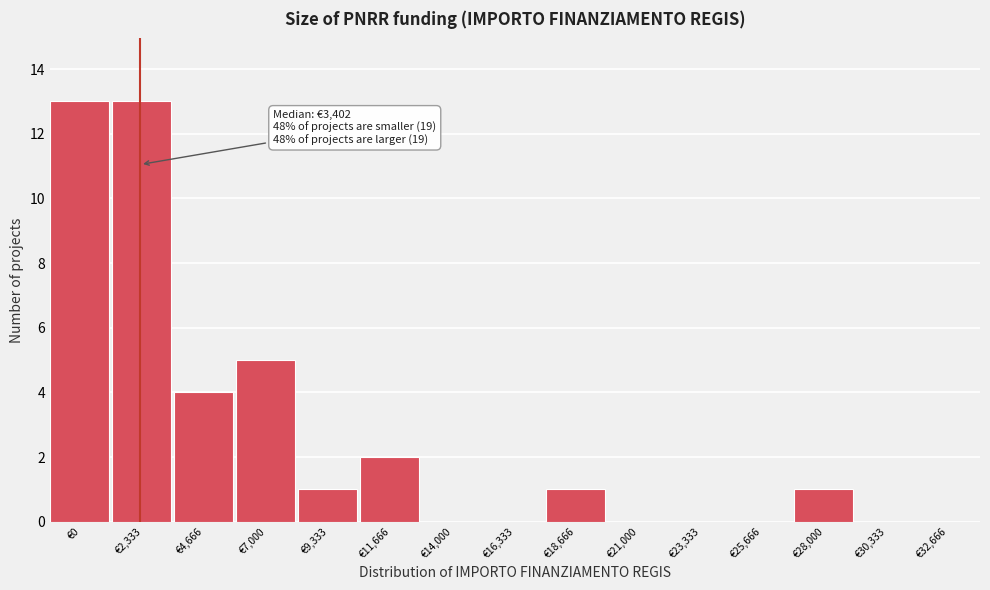

Reading left to right, extract all data points from this chart.

€0=13	€2,333=13	€4,666=4	€7,000=5	€9,333=1	€11,666=2	€14,000=0	€16,333=0	€18,666=1	€21,000=0	€23,333=0	€25,666=0	€28,000=1	€30,333=0	€32,666=0